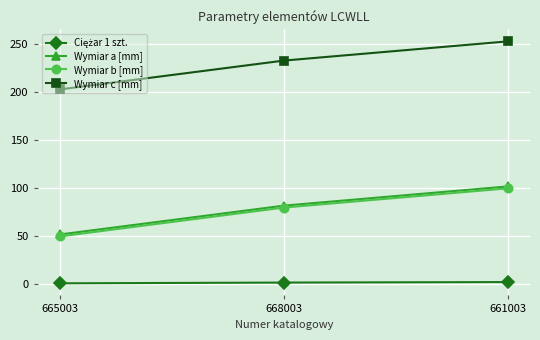

Where is Wymiar b [mm] nearest to the value 75?

668003